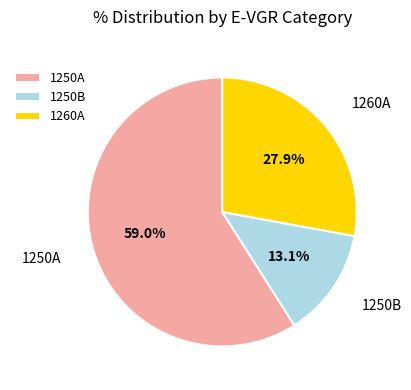

How many slices are in this pie chart?

3